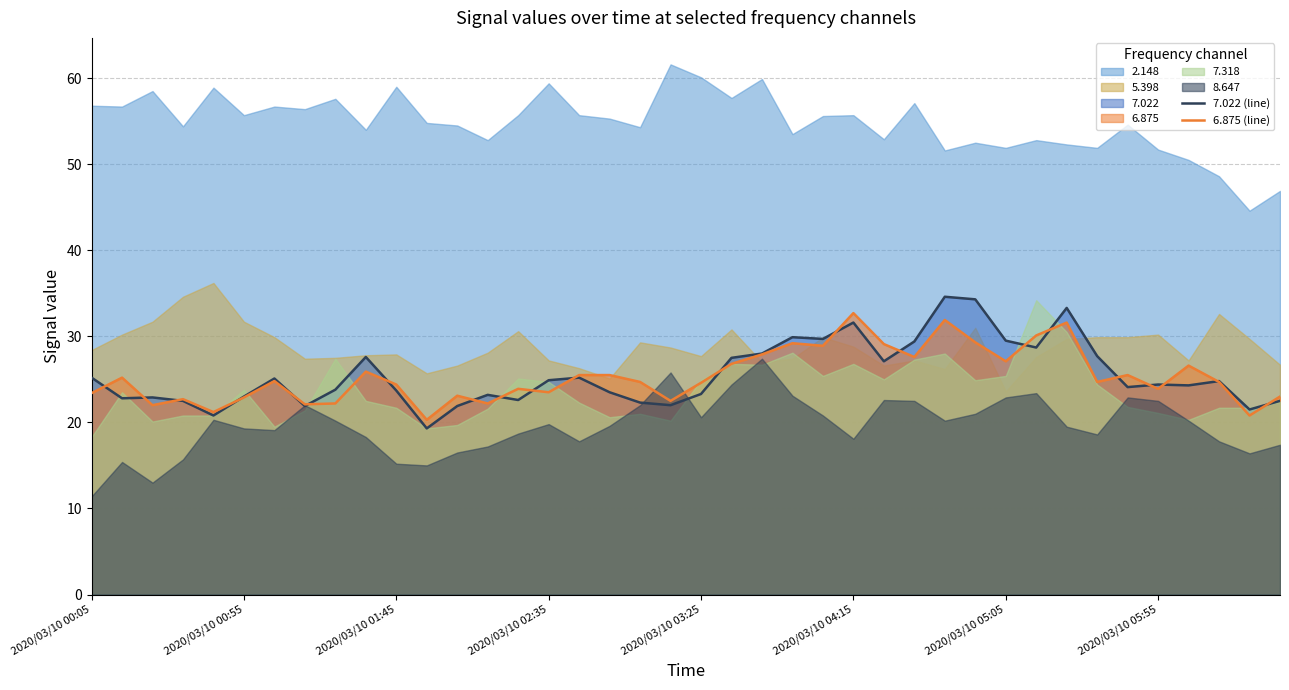

Which series has the largest range (max minus min)?

7.022 (line)